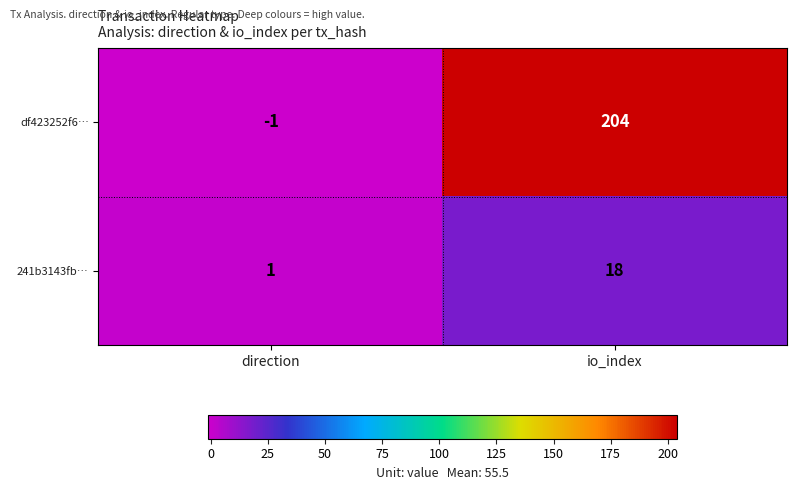

What is the difference between the maximum and minimum values in the 241b3143fb… series?

17